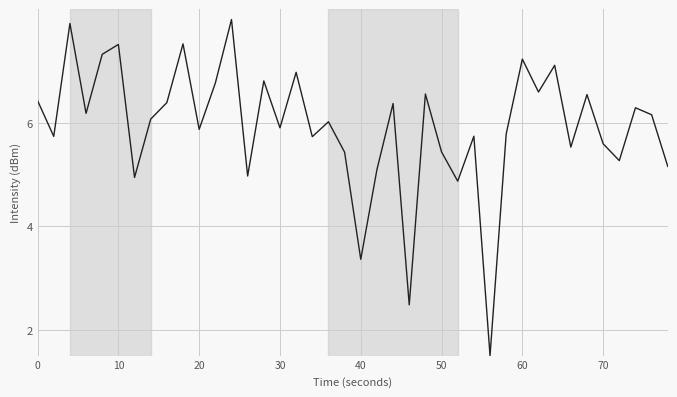

What is the minimum value shown in the chart?

1.5